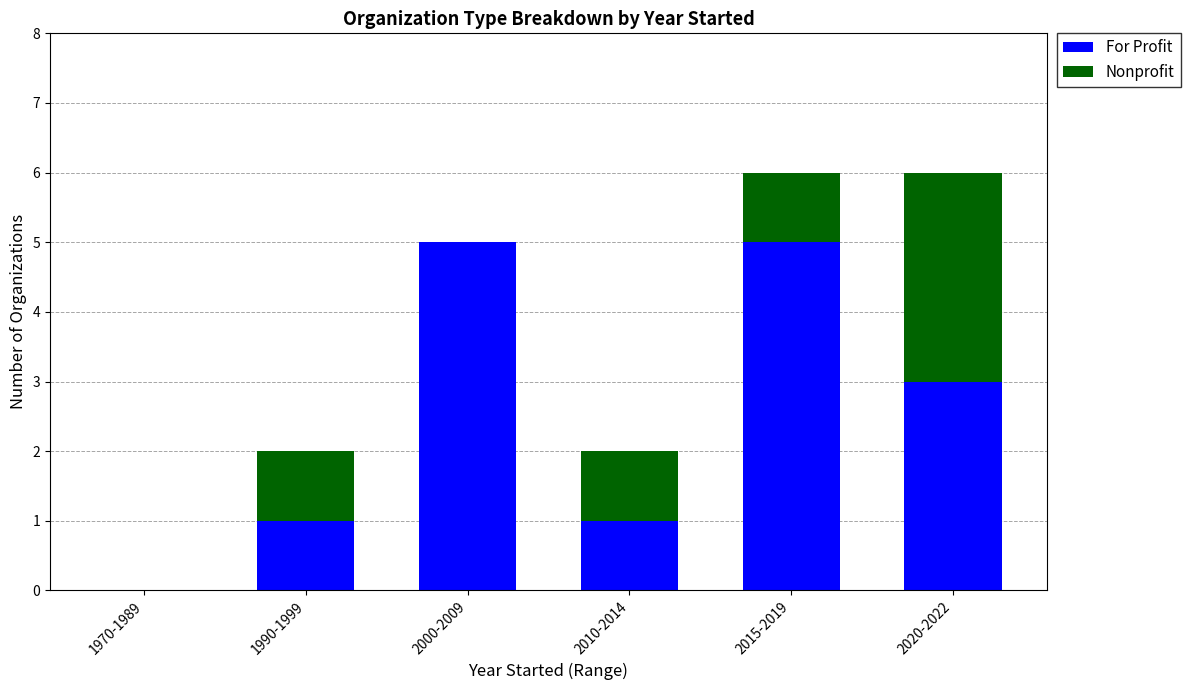

What is the maximum value for For Profit?

5